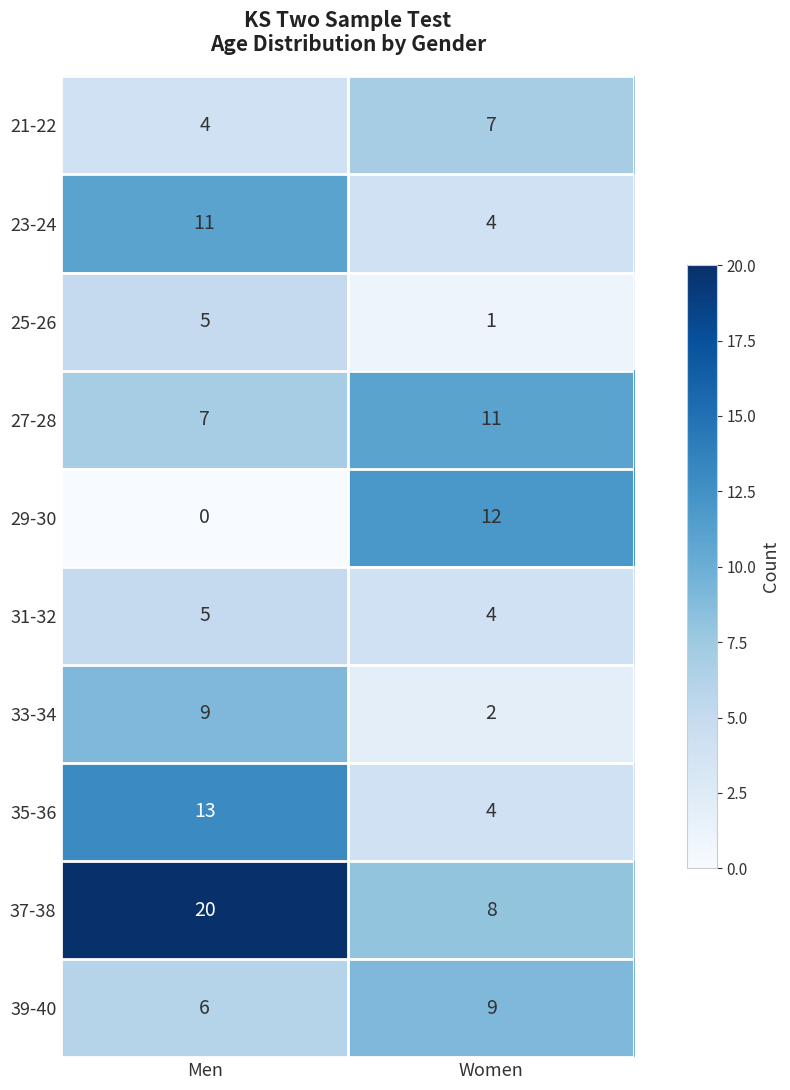

Where is 23-24 nearest to the value 7?

Women